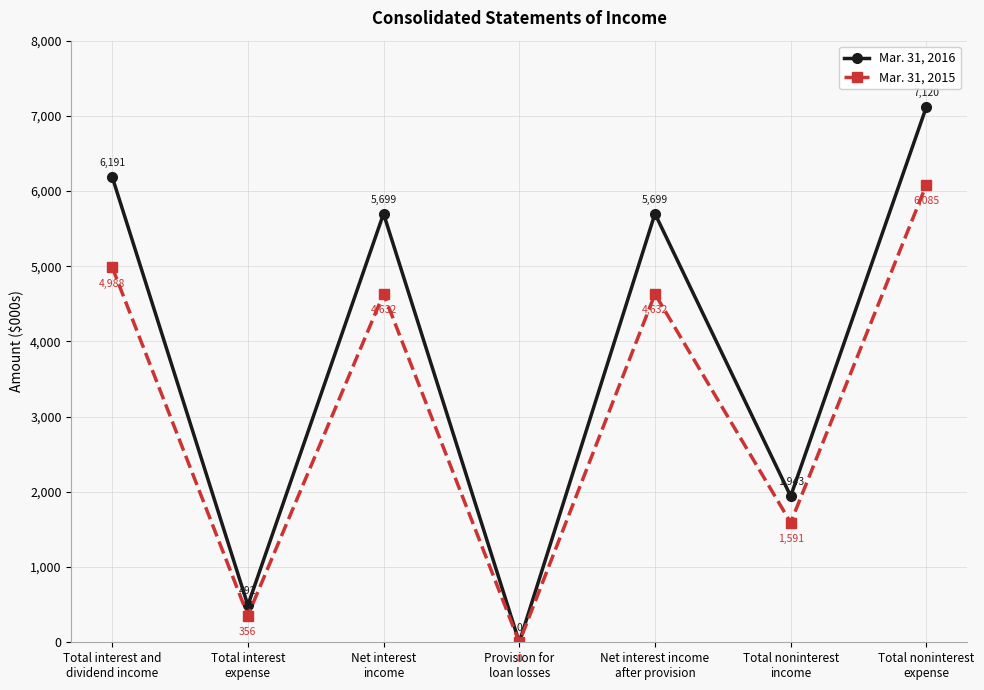

Reading left to right, what are all the values shown in this chart?

Mar. 31, 2016: Total interest and
dividend income=6191	Total interest
expense=492	Net interest
income=5699	Provision for
loan losses=0	Net interest income
after provision=5699	Total noninterest
income=1943	Total noninterest
expense=7120
Mar. 31, 2015: Total interest and
dividend income=4988	Total interest
expense=356	Net interest
income=4632	Provision for
loan losses=0	Net interest income
after provision=4632	Total noninterest
income=1591	Total noninterest
expense=6085